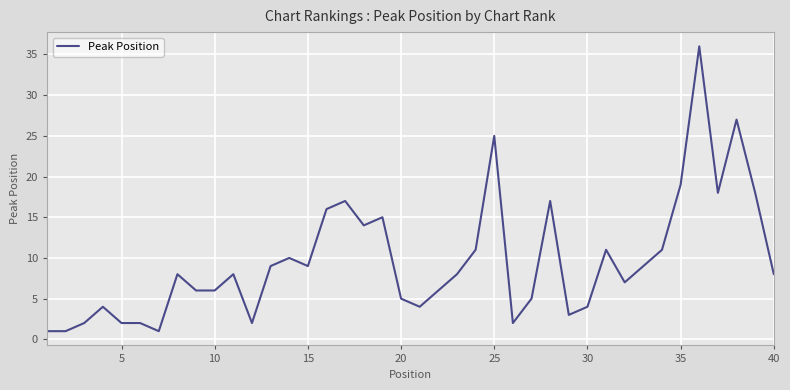

What is the greatest value displayed?

36